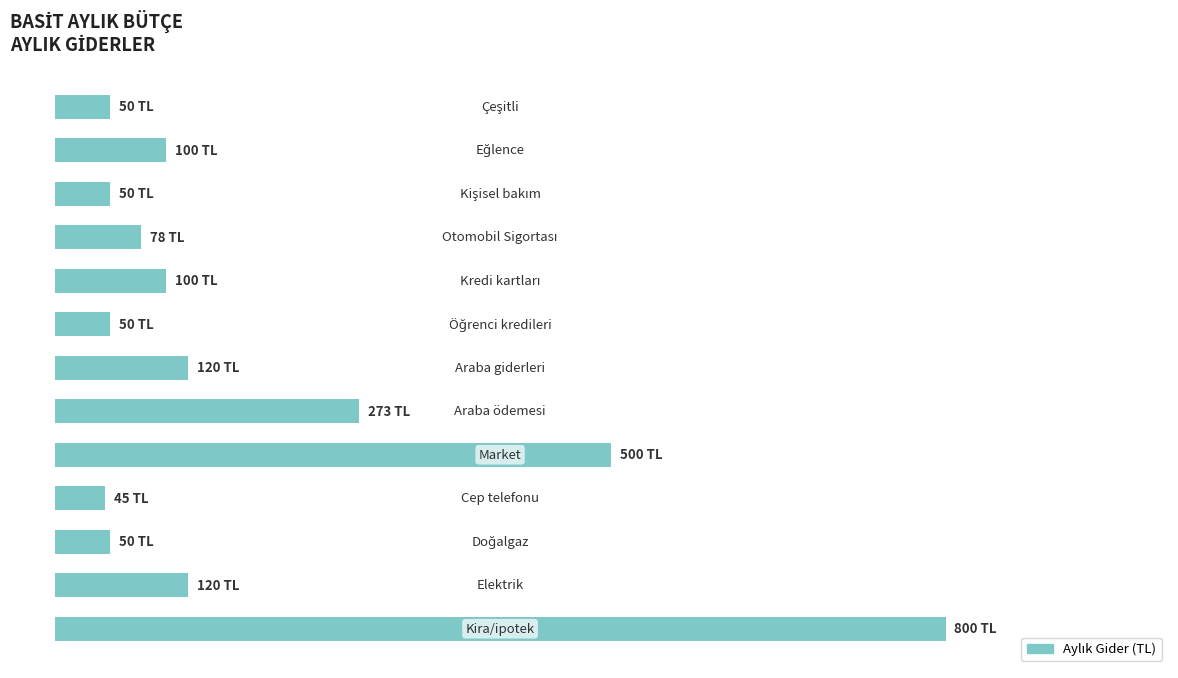

Are the bars grouped side by side (vs. stacked)?

No